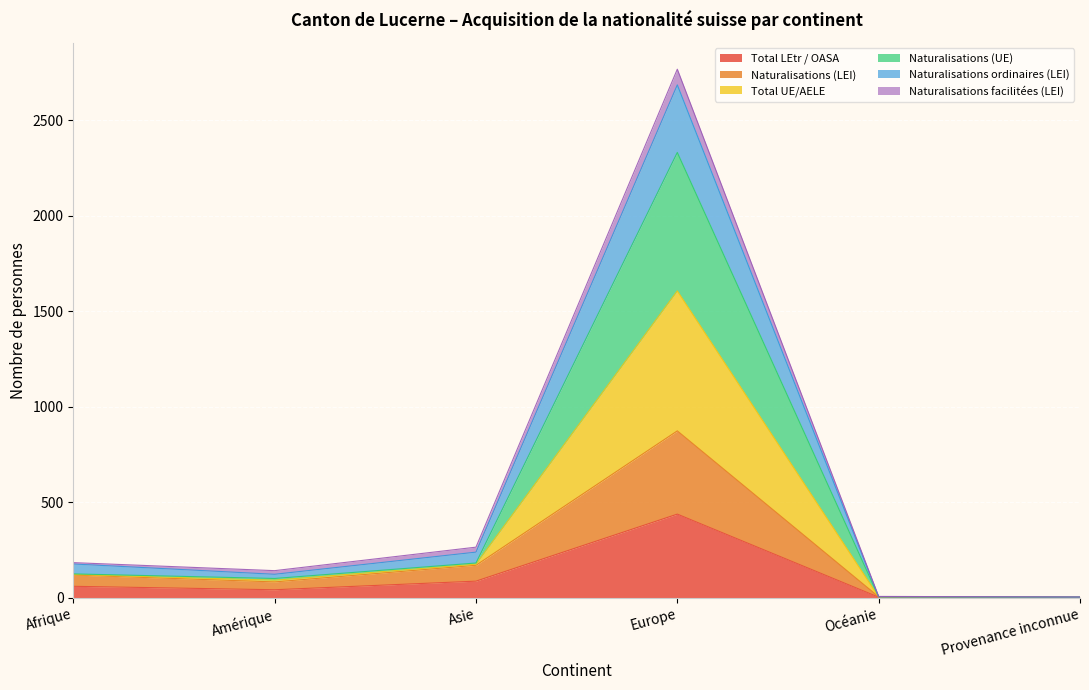

At which label does Total LEtr / OASA reach its peak?

Europe